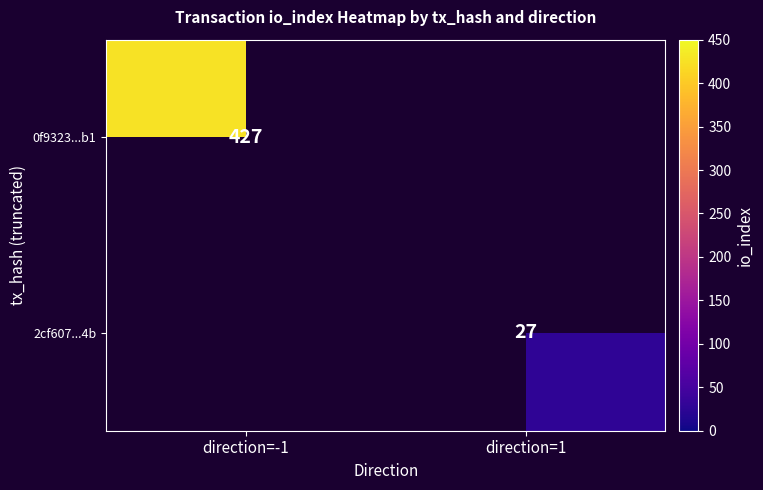

At how many categories does at least one series exceed 387?

1